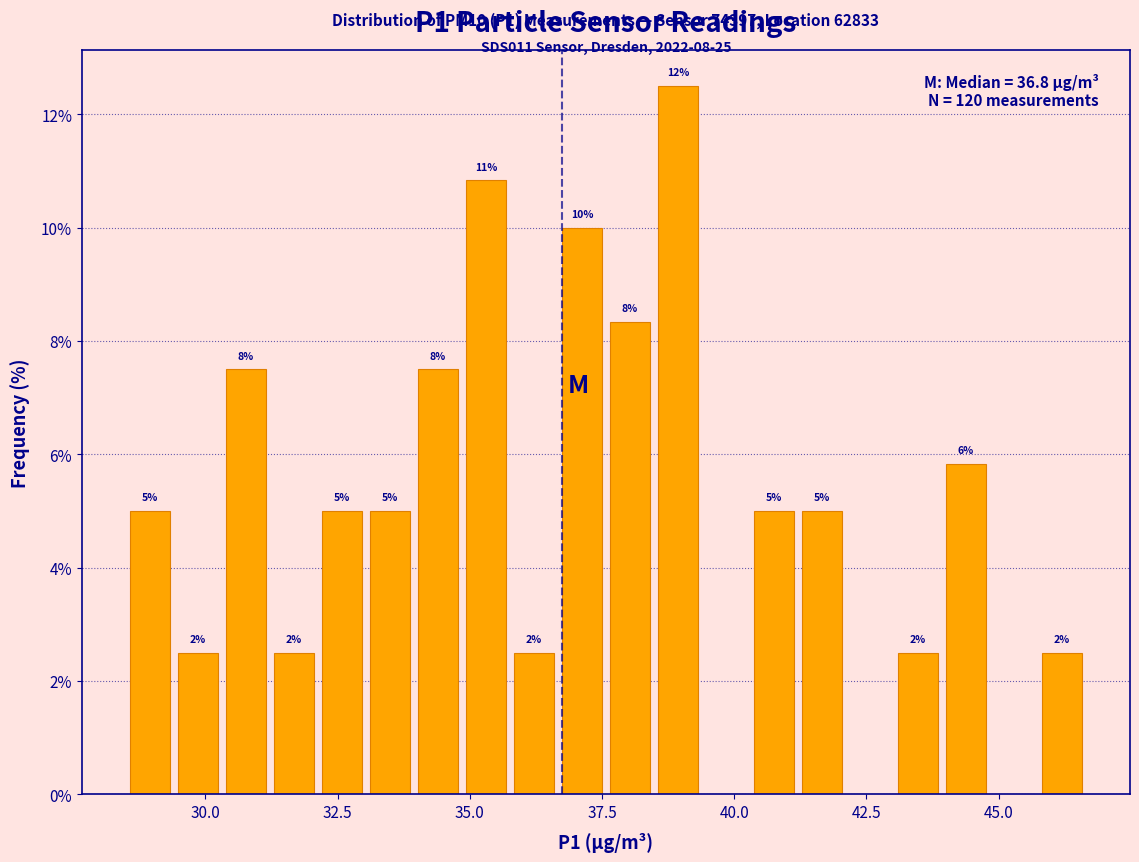

Read against the x-axis, roughly where is the centre of the tallest bar?

39.0